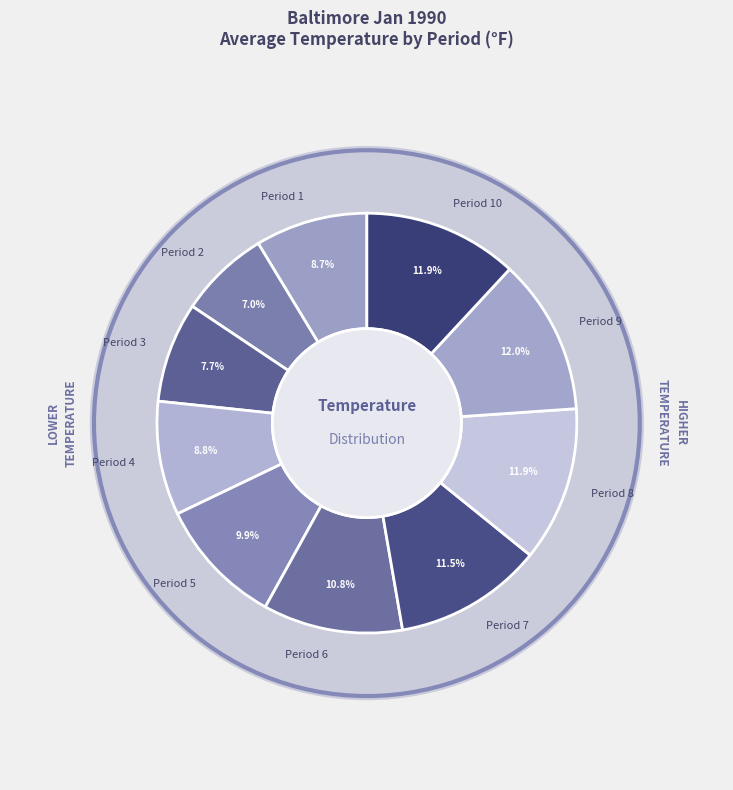

Combined, what portion of the pie is Period 3 and Period 1?

16.4%